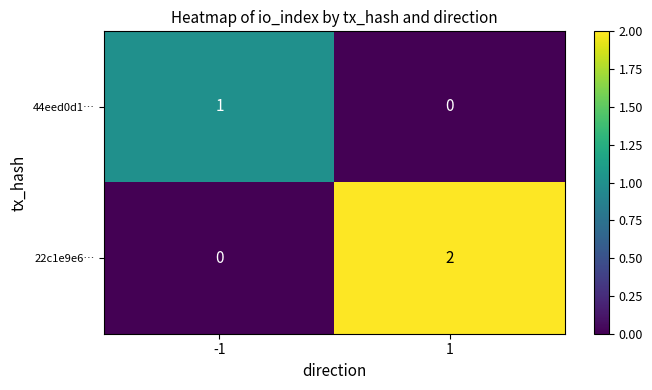

The 22c1e9e6… series shows 1 at 1. True or false?

False